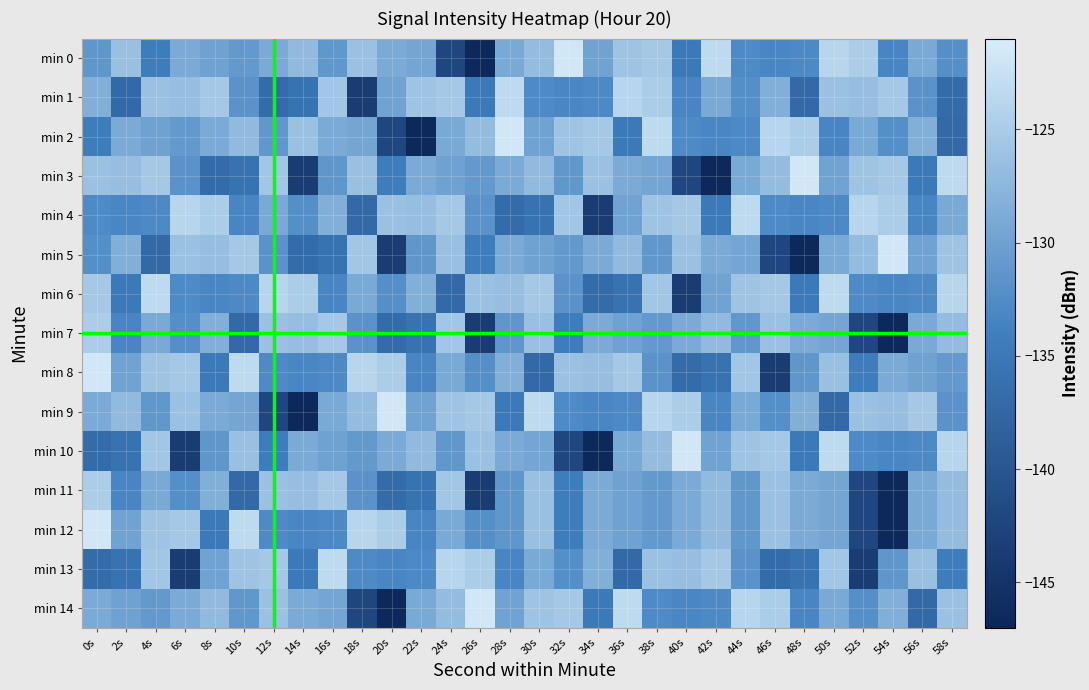

Rank the series by their maximum value, from lowest to highest.

min 7, min 11, min 1, min 4, min 6, min 13, min 0, min 2, min 3, min 5, min 8, min 9, min 10, min 12, min 14